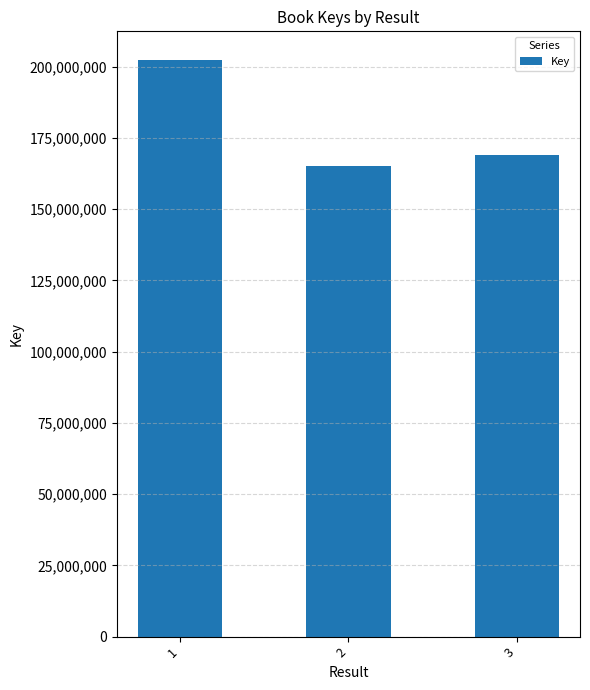

Reading left to right, what are all the values shown in this chart?

1=202241474	2=165232856	3=169004590